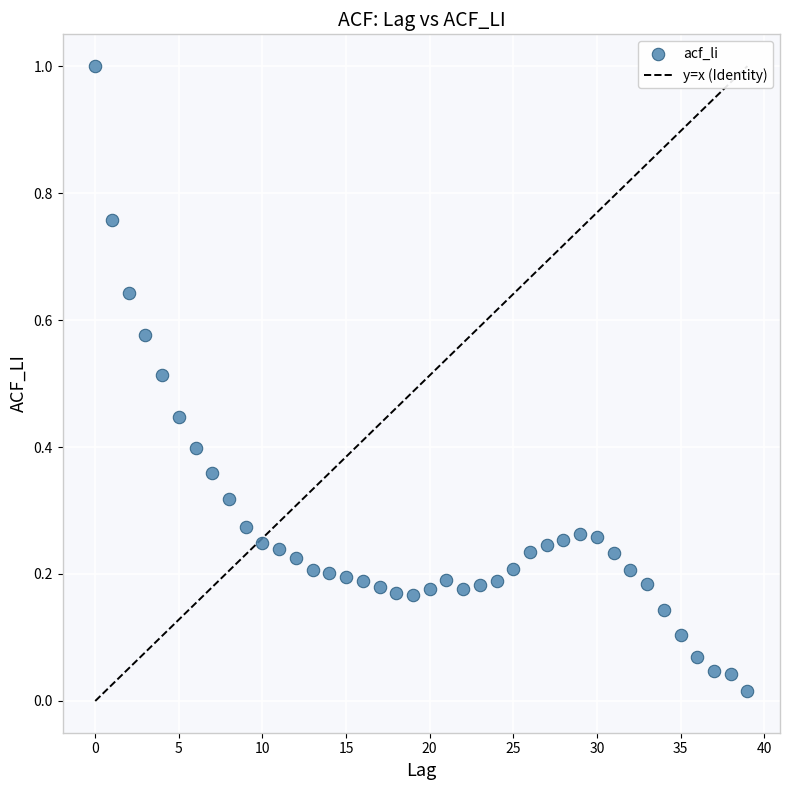

What is the range of Y values (max minus min)?

1.0